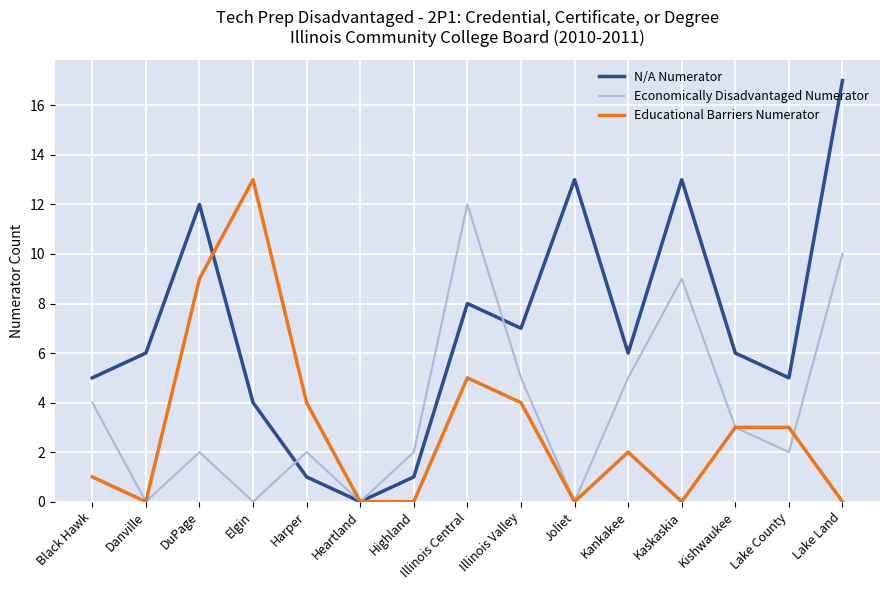

In Economically Disadvantaged Numerator, how many points are higher than both neighbors (excluding endpoints)?

4